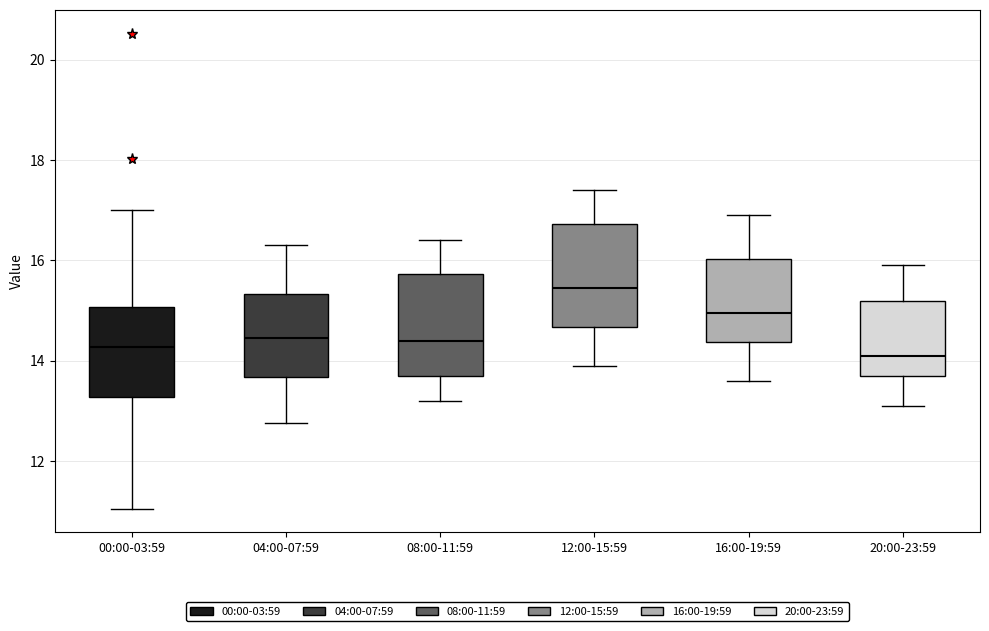

Reading left to right, read every box against the y-axis: the position of its median line, the range the box covers, and the ends of its whiskers. The values are not printed on the chart, so give them approximately, as read against the axis.

00:00-03:59: median 14.2, box 13.2 to 15.0, whiskers 11.0 to 17.0
04:00-07:59: median 14.4, box 13.6 to 15.4, whiskers 12.8 to 16.4
08:00-11:59: median 14.4, box 13.8 to 15.8, whiskers 13.2 to 16.4
12:00-15:59: median 15.4, box 14.6 to 16.8, whiskers 14.0 to 17.4
16:00-19:59: median 15.0, box 14.4 to 16.0, whiskers 13.6 to 17.0
20:00-23:59: median 14.2, box 13.8 to 15.2, whiskers 13.2 to 16.0